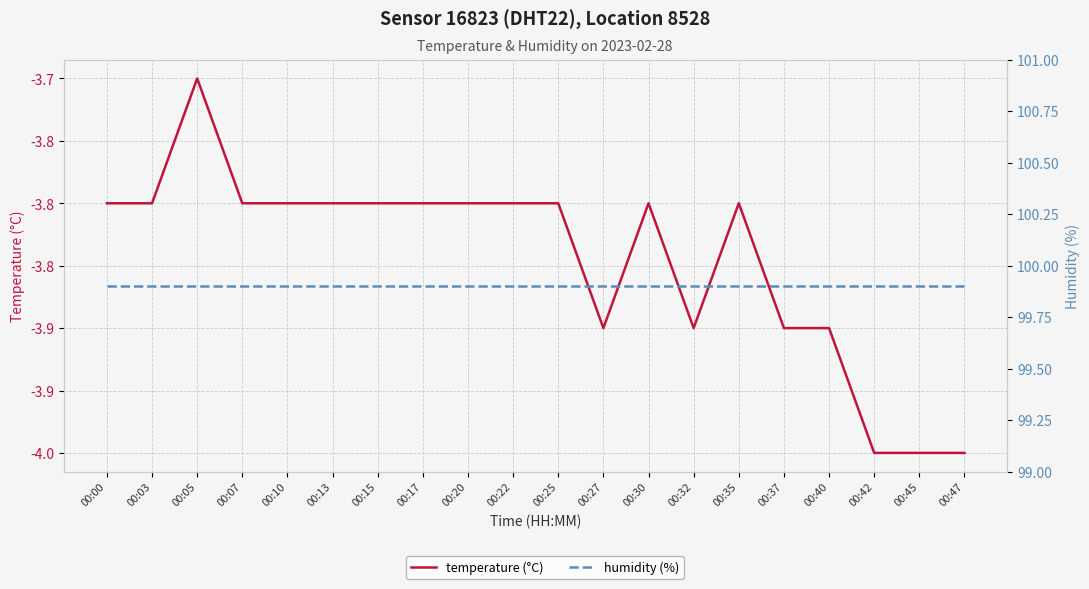

At which label is humidity (%) closest to 99?

00:00